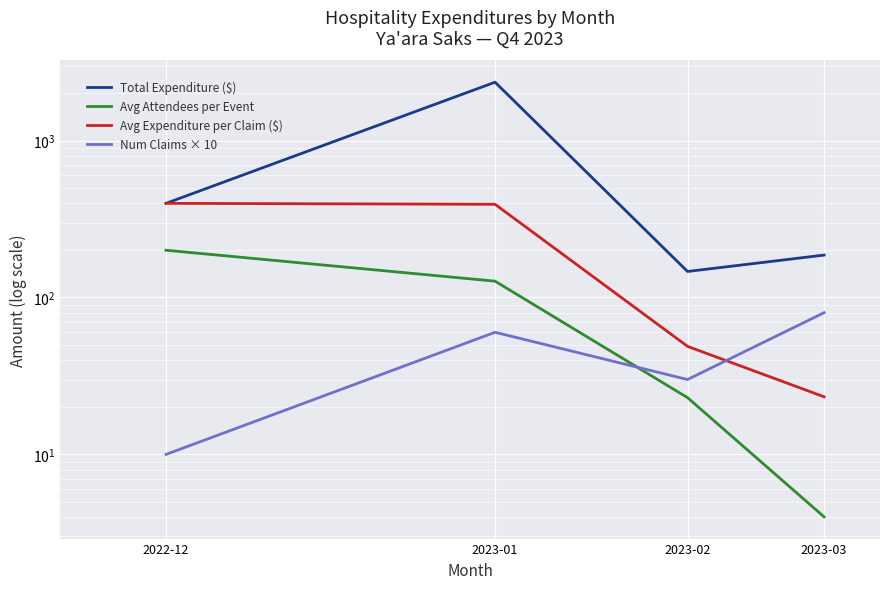

The value of Avg Expenditure per Claim ($) at 2022-12 is 588.9. True or false?

False